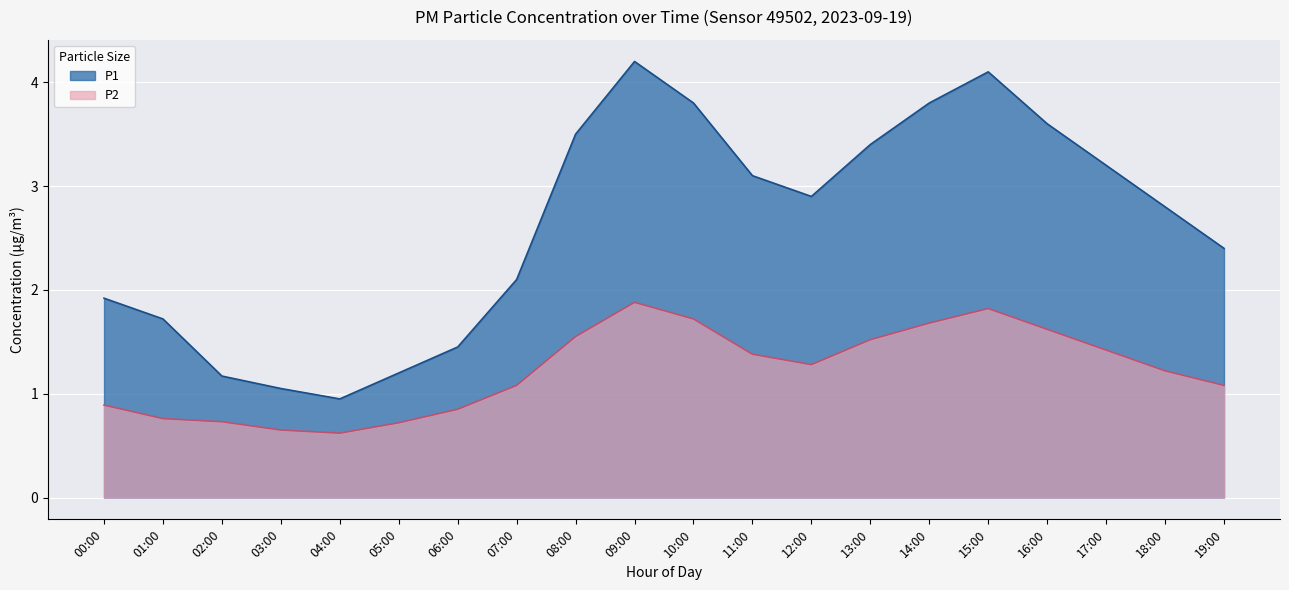

How many data points in P1 are less than 2?

7